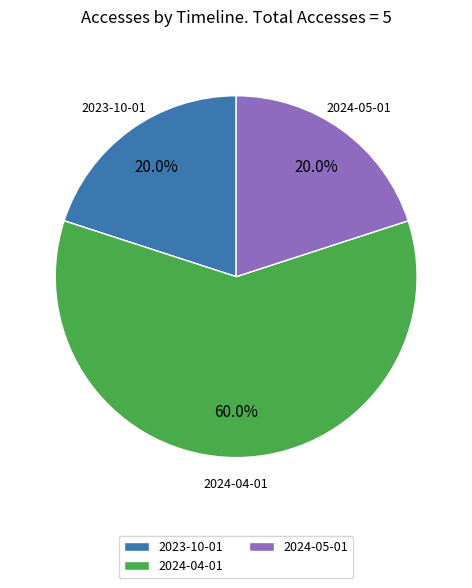

Which slice represents more than half of the pie?

2024-04-01